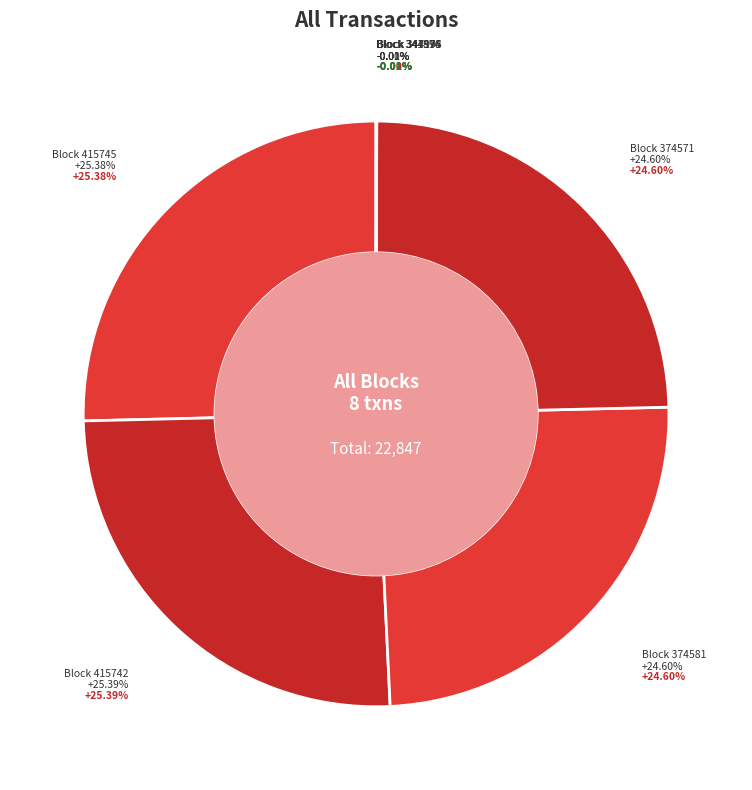

Is 374571 the majority of the pie?

No